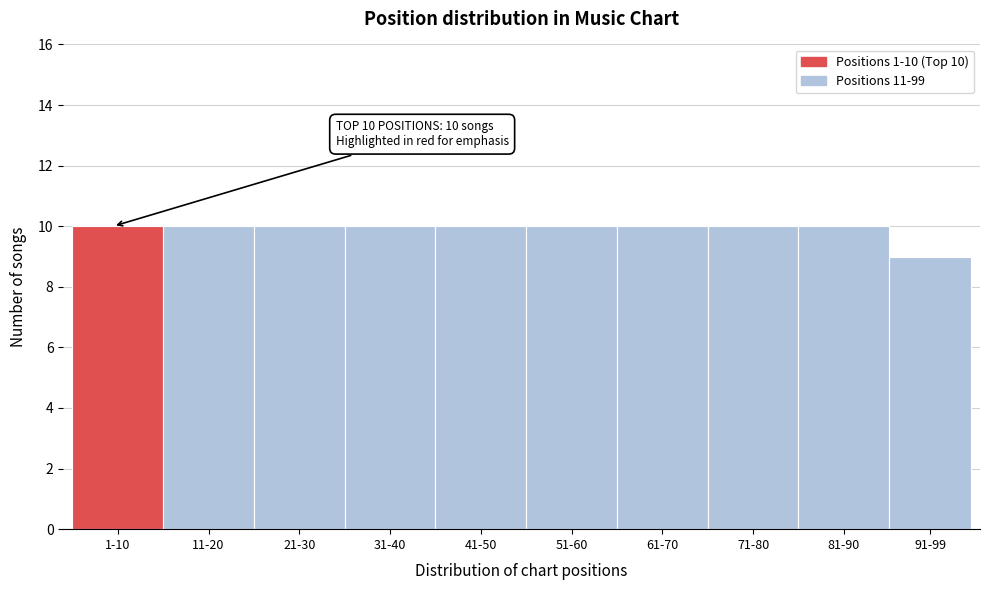

Reading left to right, what are all the values shown in this chart?

1-10=10	11-20=10	21-30=10	31-40=10	41-50=10	51-60=10	61-70=10	71-80=10	81-90=10	91-99=9